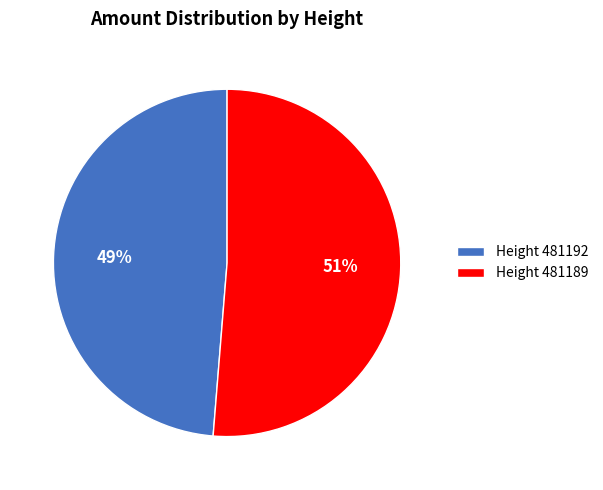

Which category has the biggest portion of the pie?

Height 481189